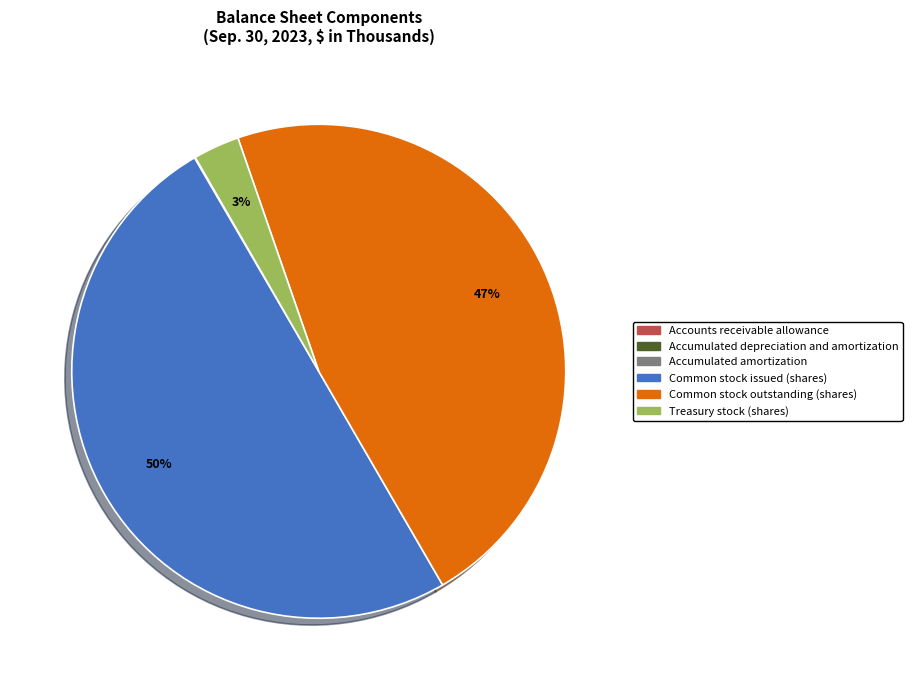

To the nearest percent, what is the difference between the largest and smallest slice percentages?

50%